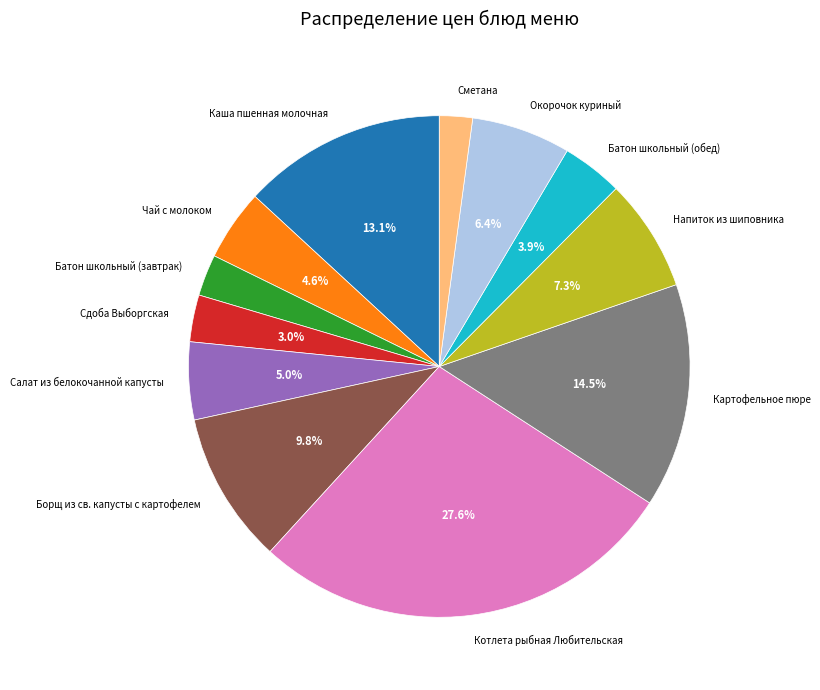

To the nearest percent, what percentage of the pie is Батон школьный (обед)?

4%